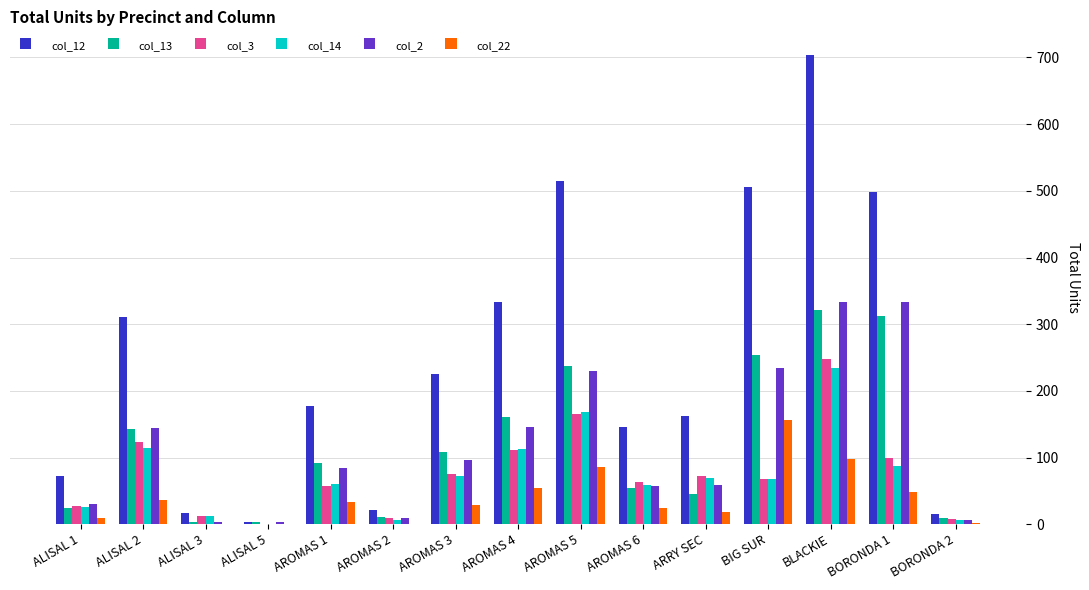

Which label corresponds to the largest value in the chart?

BLACKIE